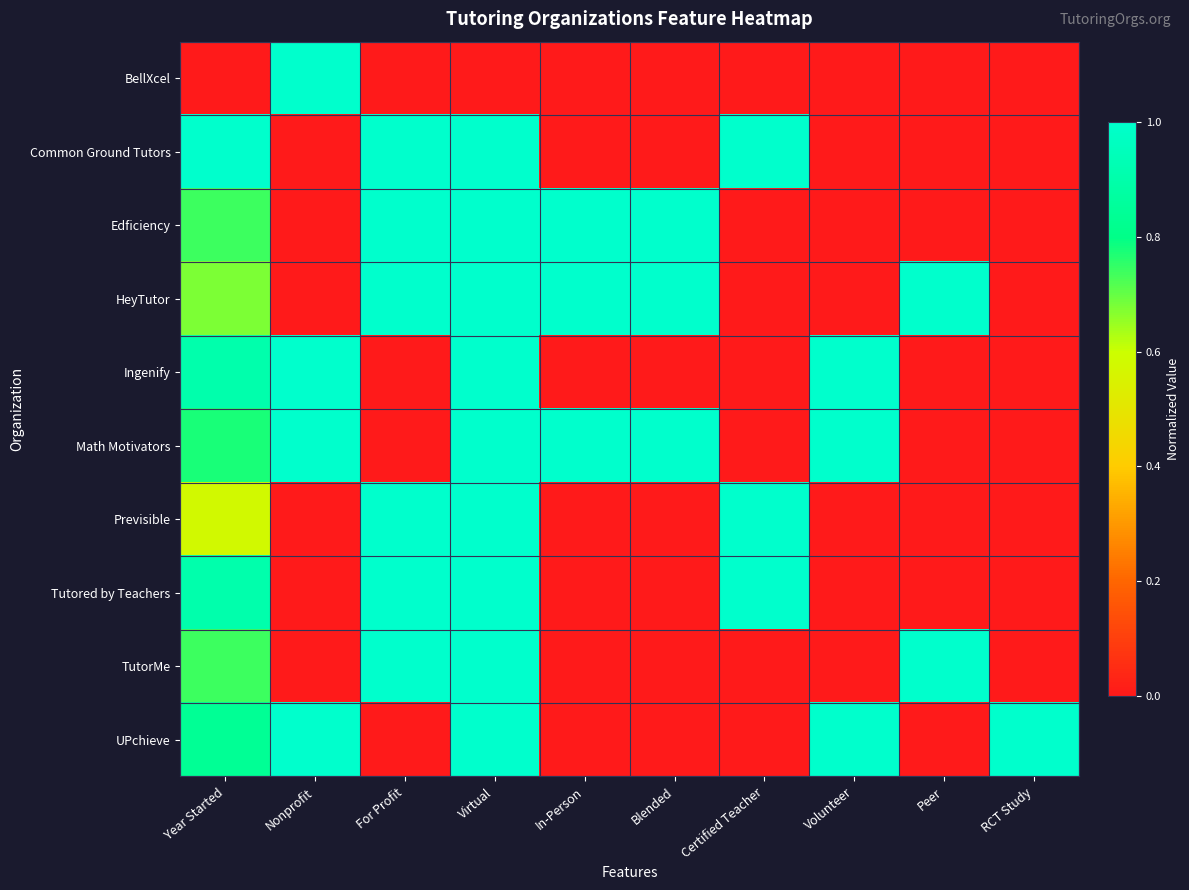

At which category does the chart reach its minimum across all series?

Year Started